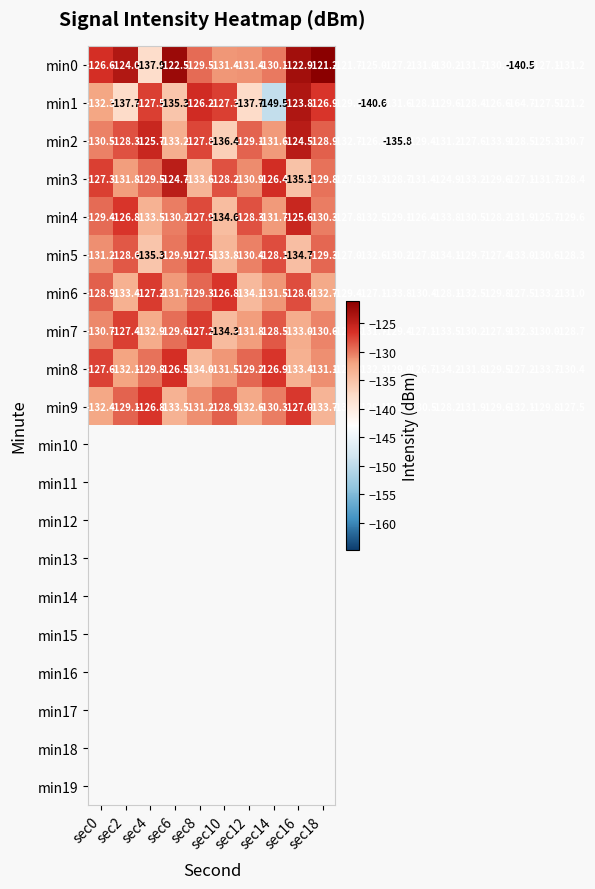

Which series has the largest range (max minus min)?

min1